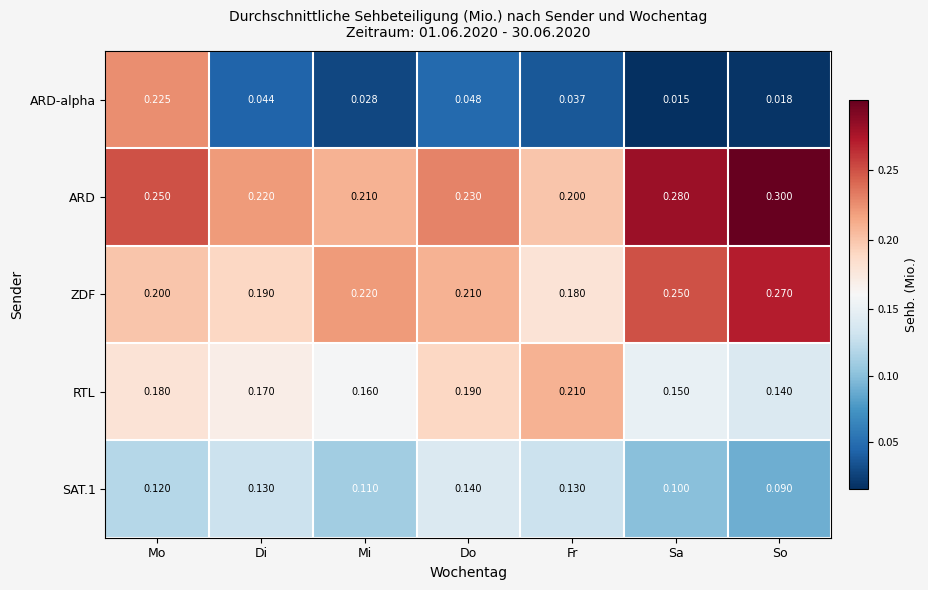

At which label is RTL closest to 0?

So